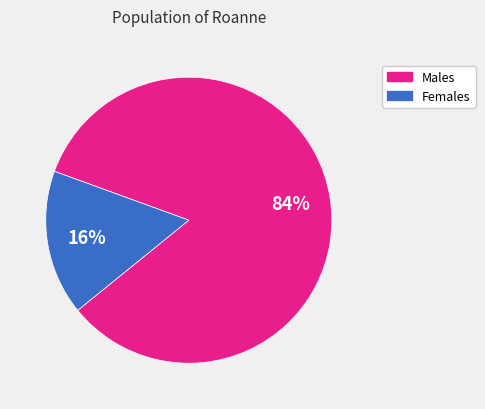

Is there any slice that represents more than half of the pie?

Yes